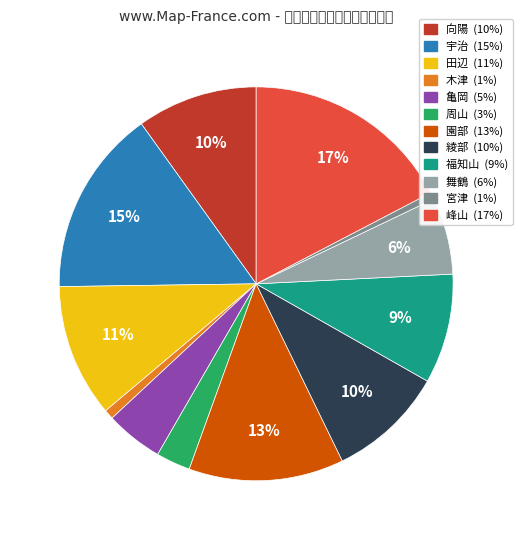

Which slice is the largest?

峰山